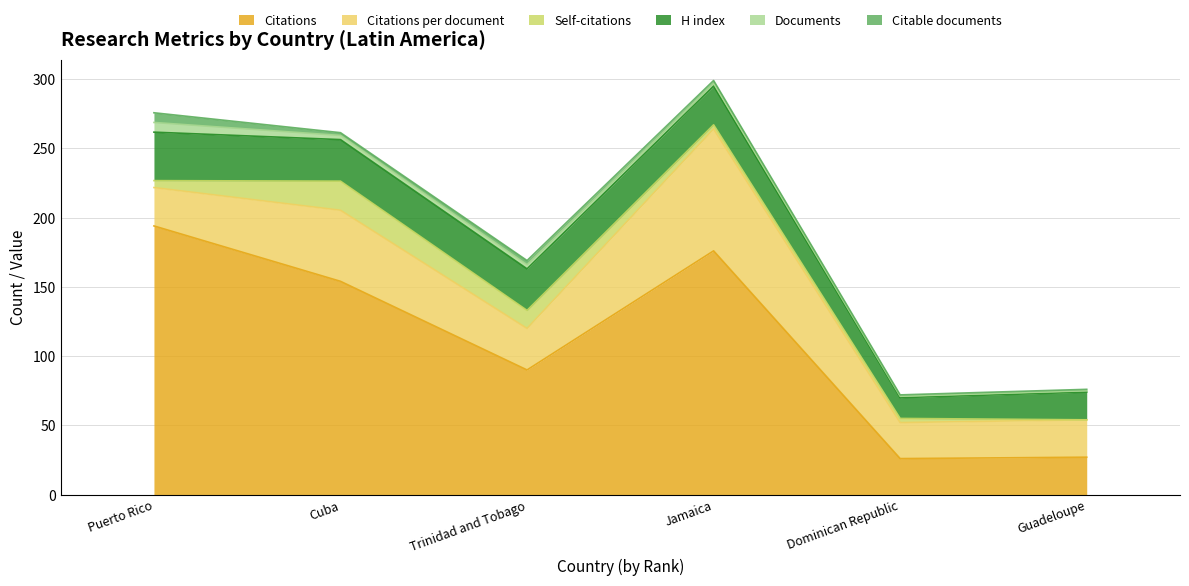

At which label does Citations reach its peak?

Puerto Rico